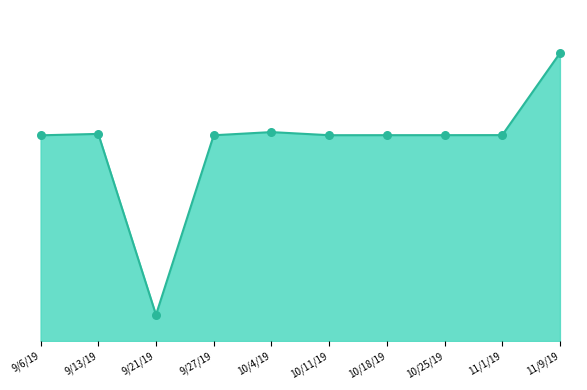

What is the ratio of the value at 11/9/19 to the value at 11/1/19?

1.4